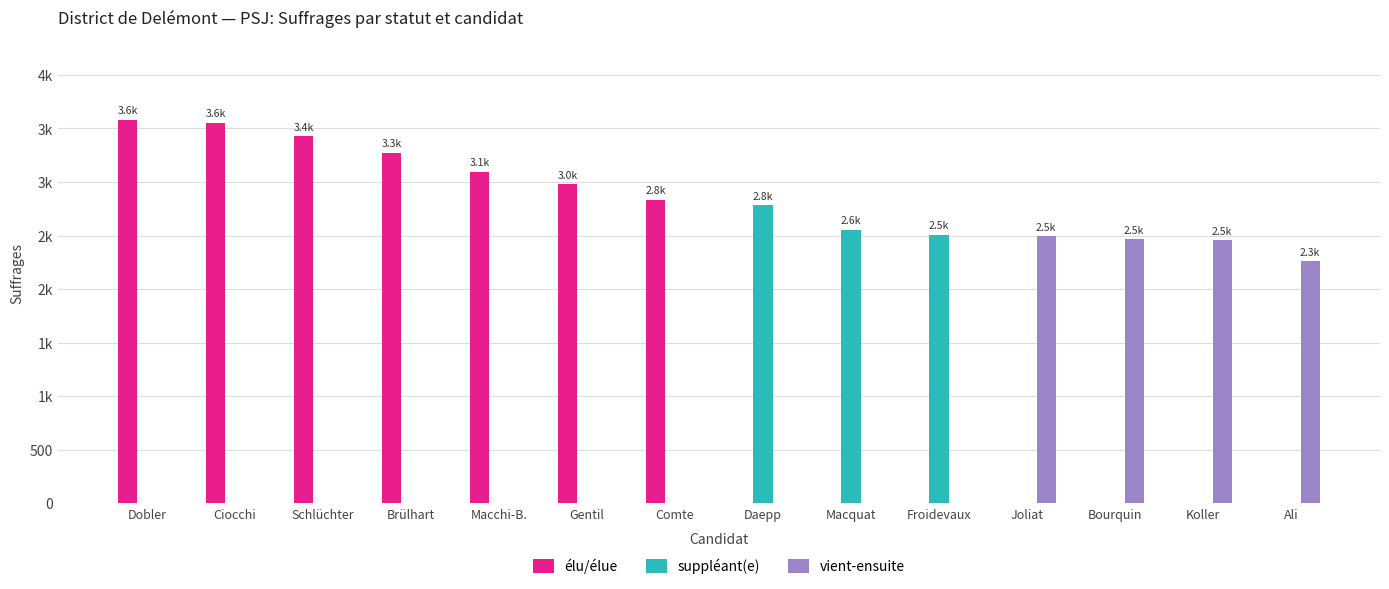

Are the bars grouped side by side (vs. stacked)?

Yes